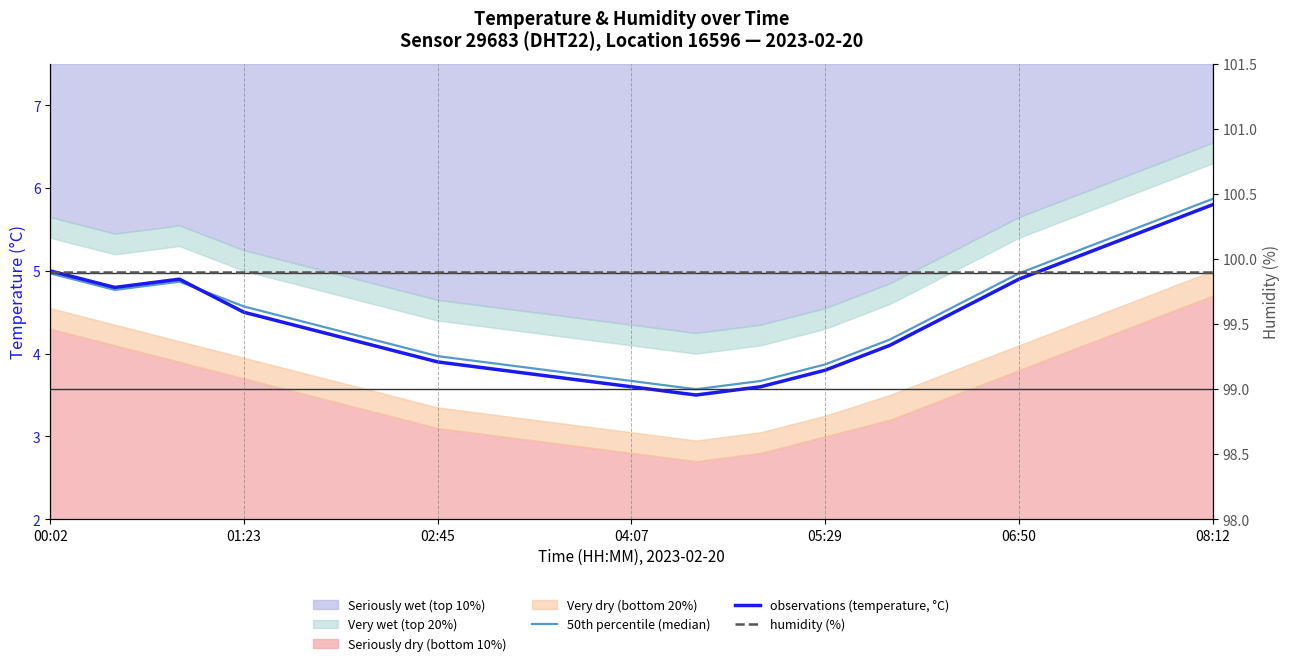

True or false: observations (temperature, °C) and 50th percentile (median) intersect in this chart.

True